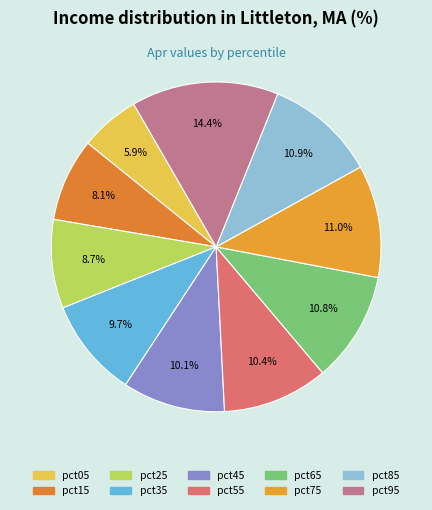

What is the largest slice in the pie chart?

pct95